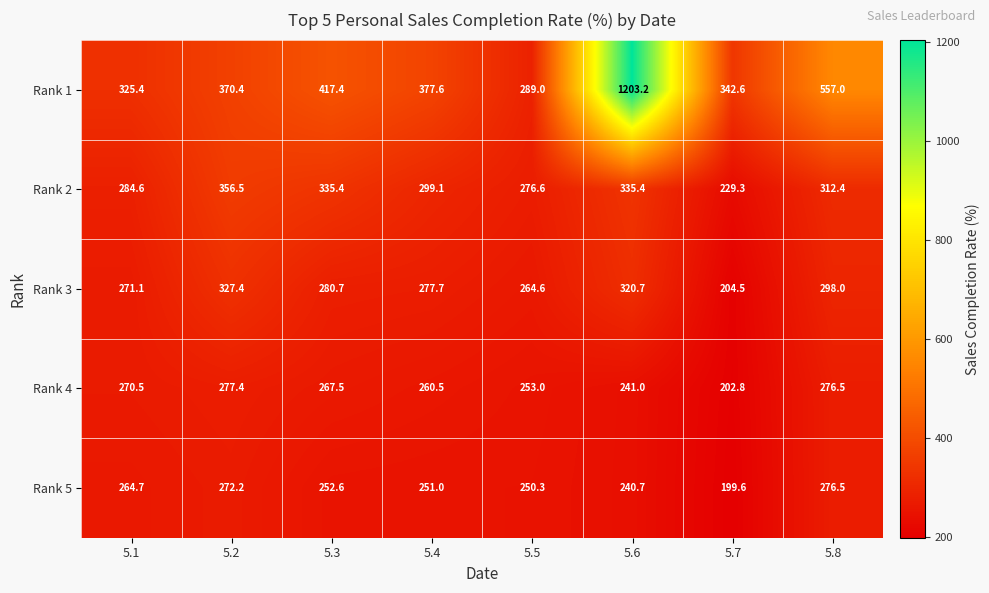

Which series has the largest total across all categories?

Rank 1